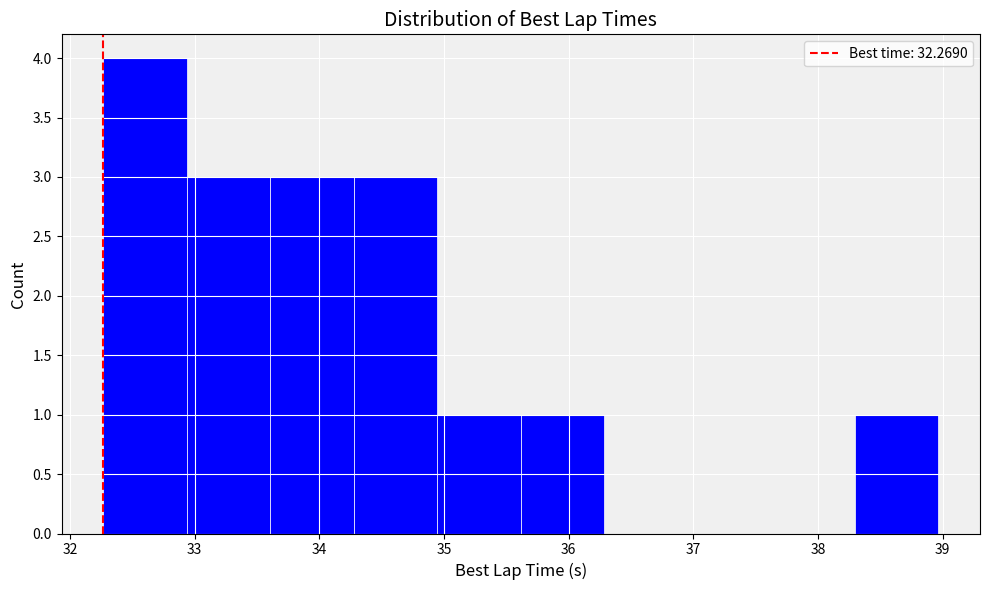

What is the height of the bar covering 32.9 to 33.6 on the x-axis? Neither the bar edges nor the heights are printed on the chart, so give them approximately, as read against the axes.

3